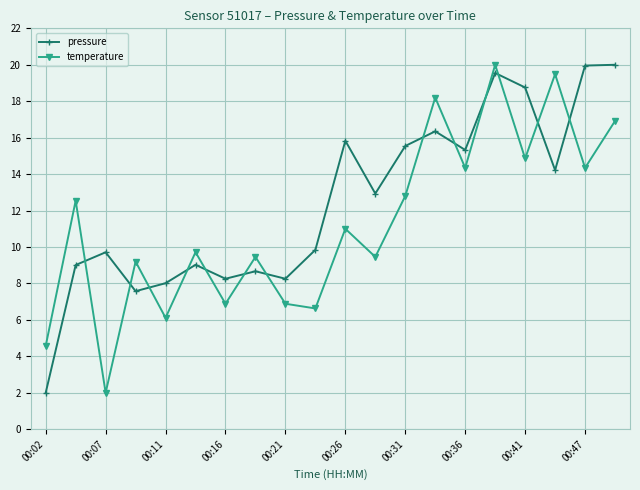

What is the highest value of the temperature series?

20.0